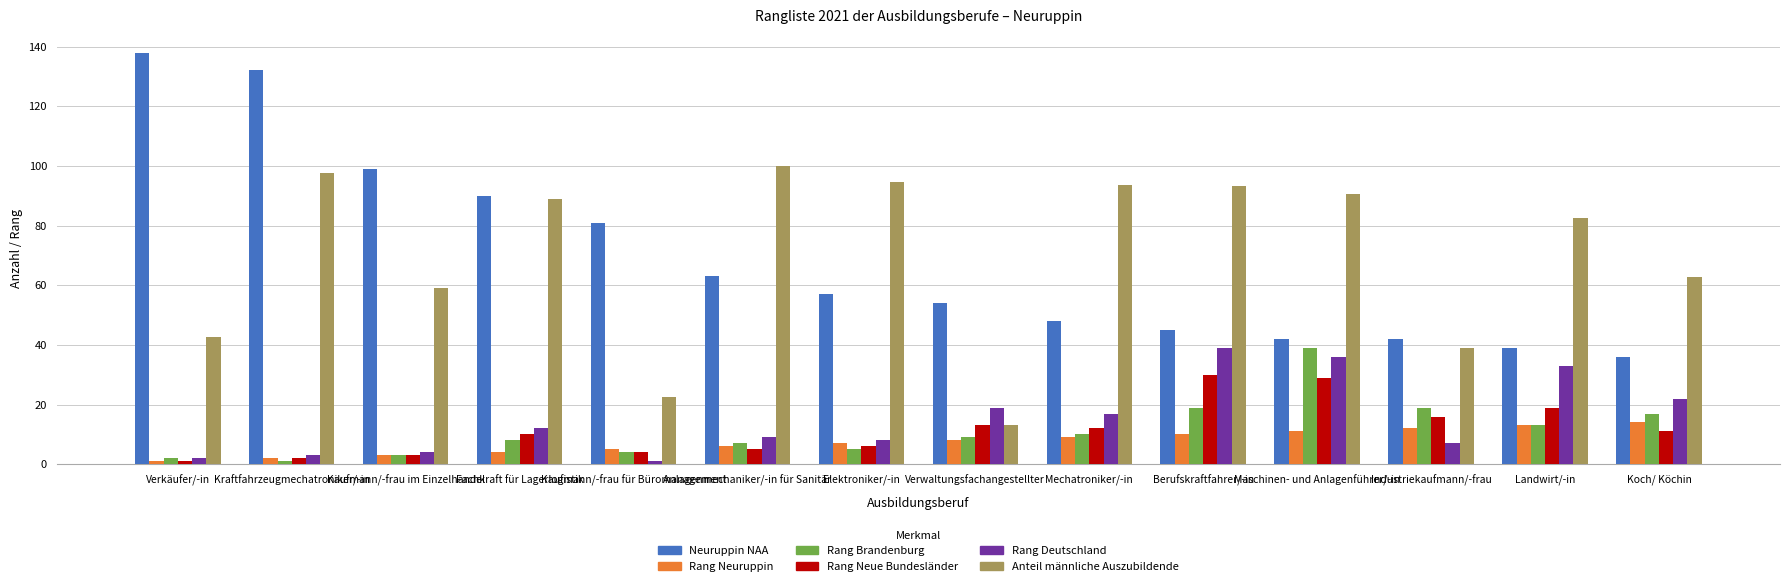

At how many categories does at least one series exceed 48?

13